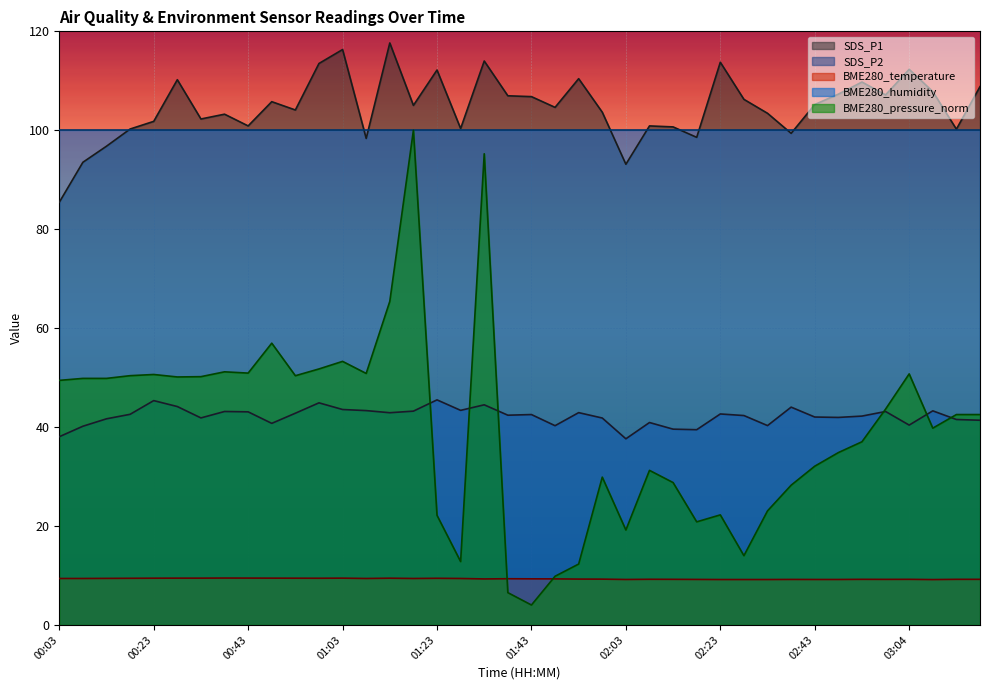

What position from the left is 01:08?

14